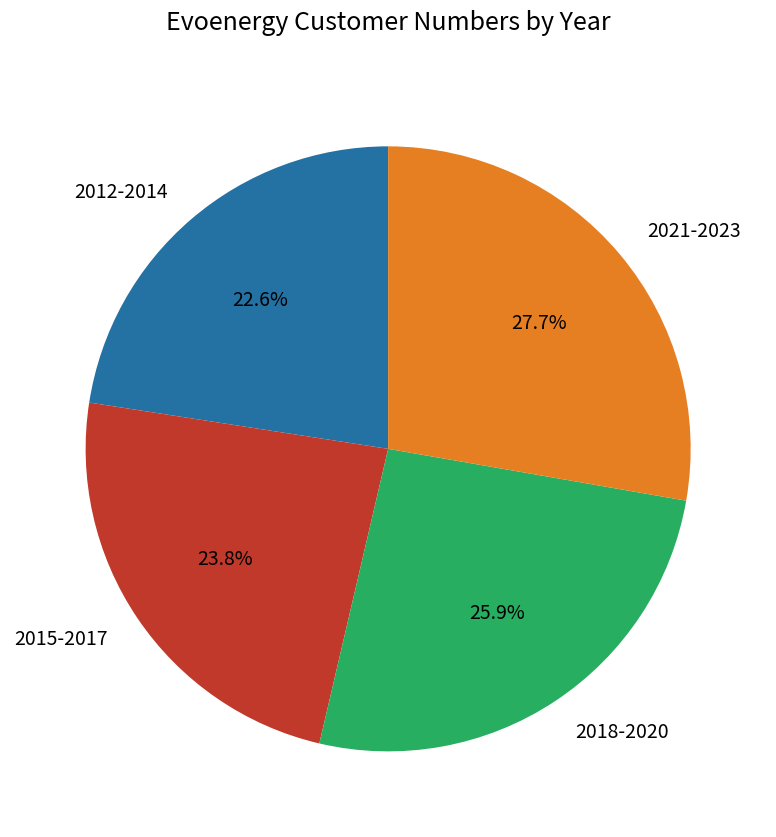

Is there a majority slice in this chart?

No